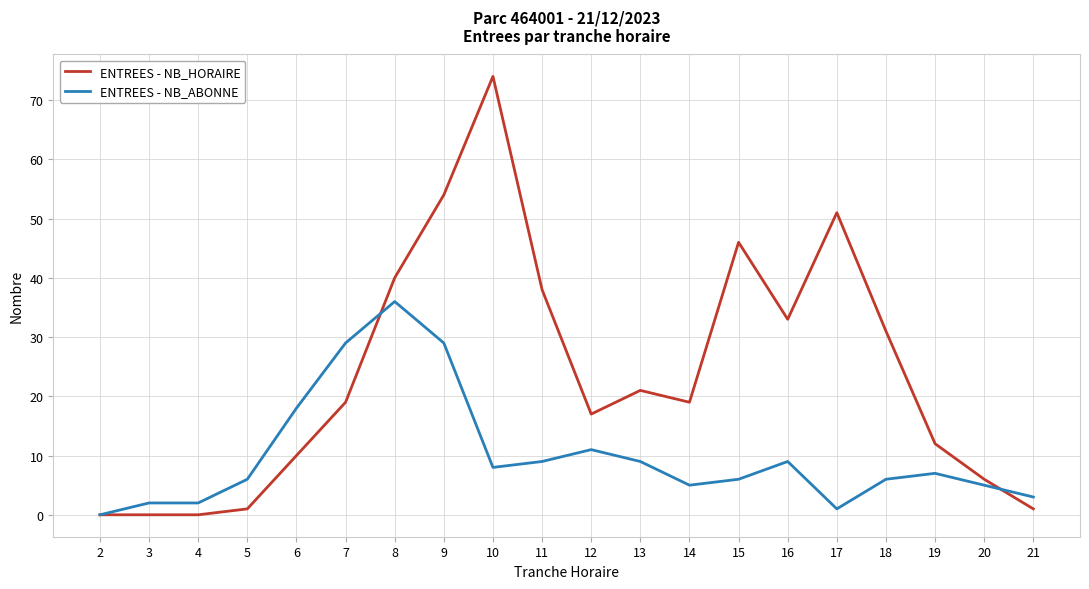

At which category does the chart reach its peak across all series?

10